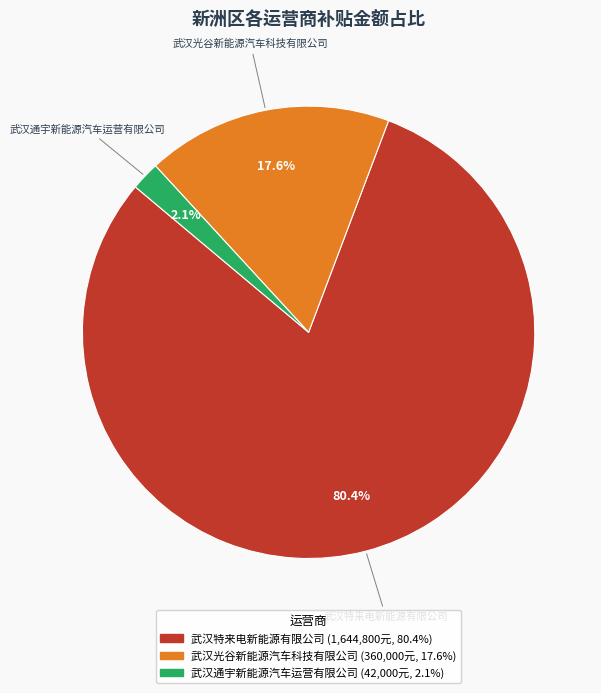

Which has a higher value, 武汉光谷新能源汽车科技有限公司 or 武汉特来电新能源有限公司?

武汉特来电新能源有限公司